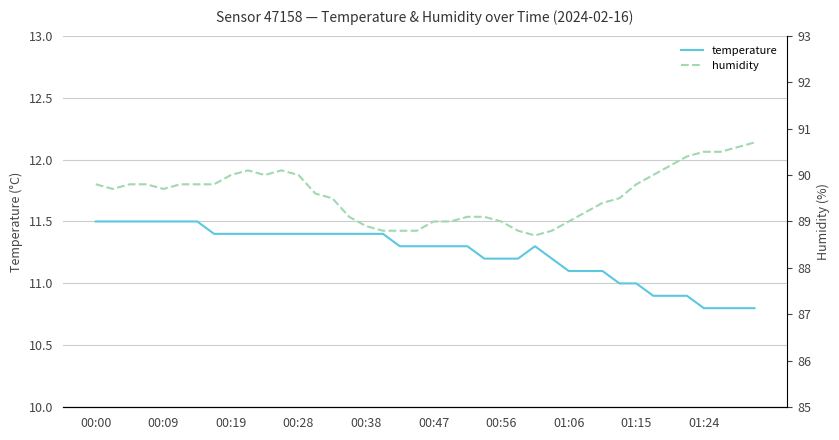

Is it true that temperature equals 10.8 at 37?

True